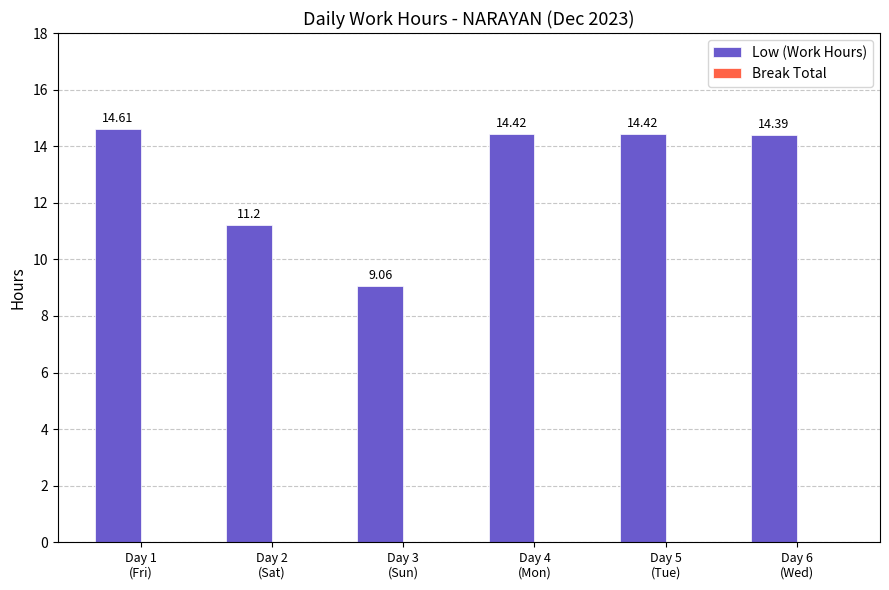

What is the sum of all values?

78.1